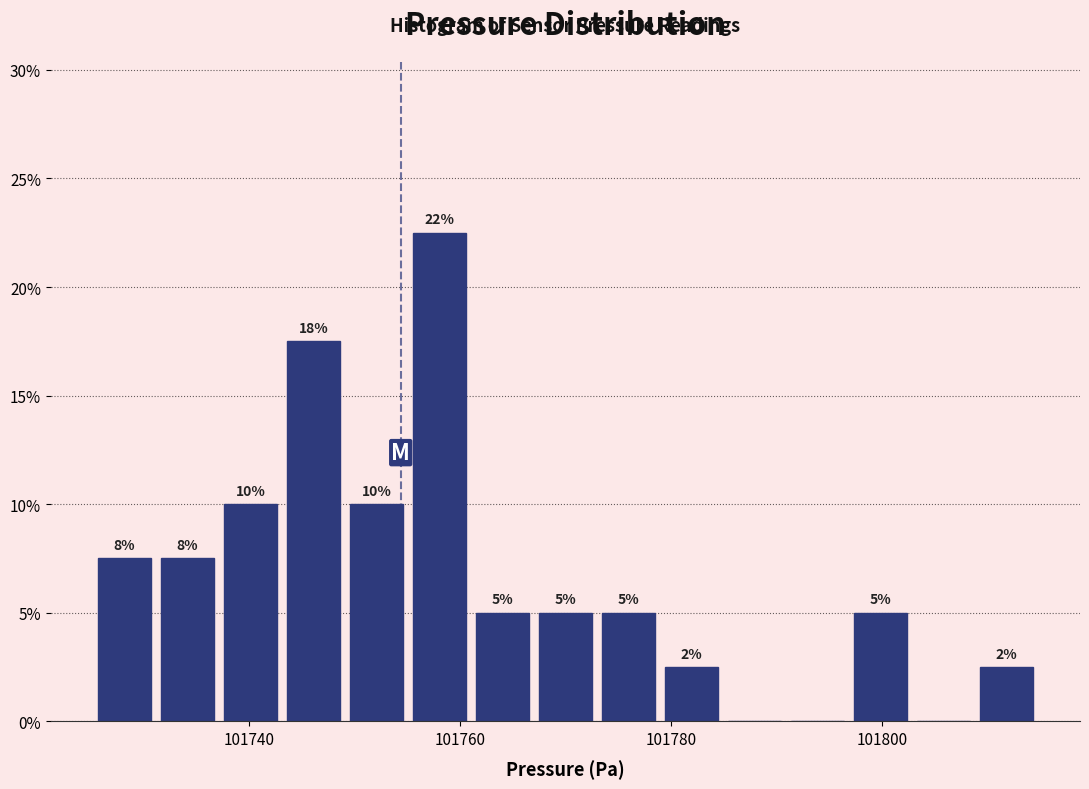

Read against the x-axis, roughly where is the centre of the tallest bar?

101758